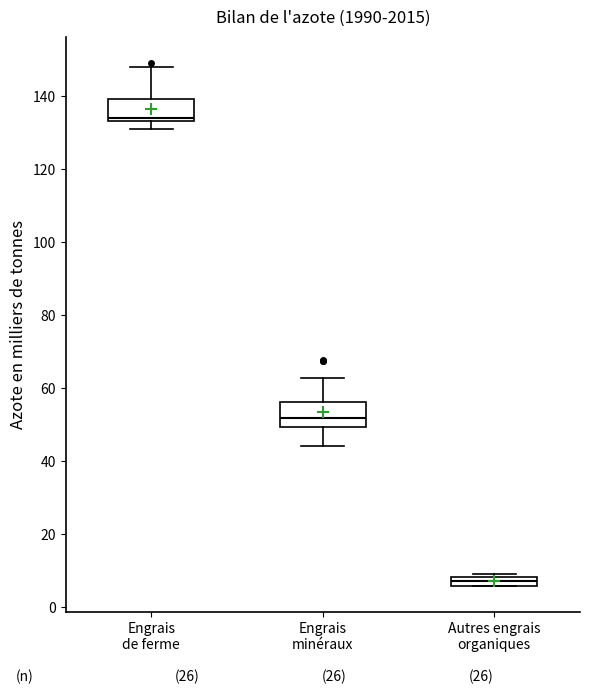

Where is the lower edge of the box for Autres engrais organiques on the y-axis? The values are not printed on the chart, so give them approximately, as read against the axis.

6